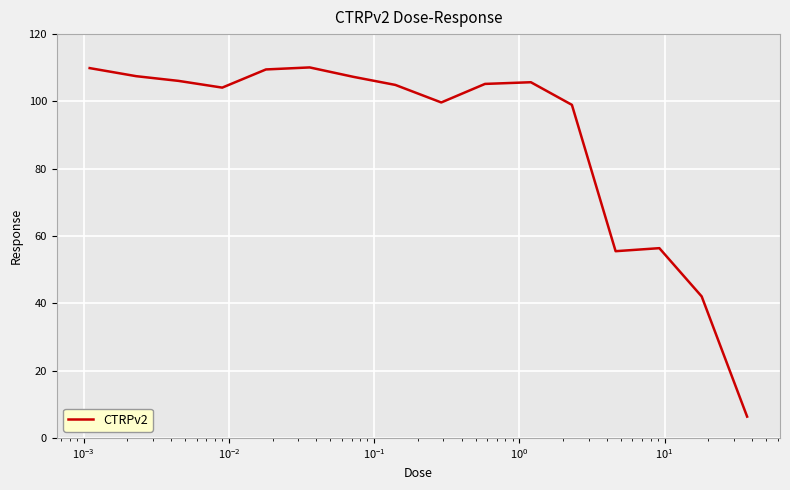

What is the minimum value shown in the chart?

6.3